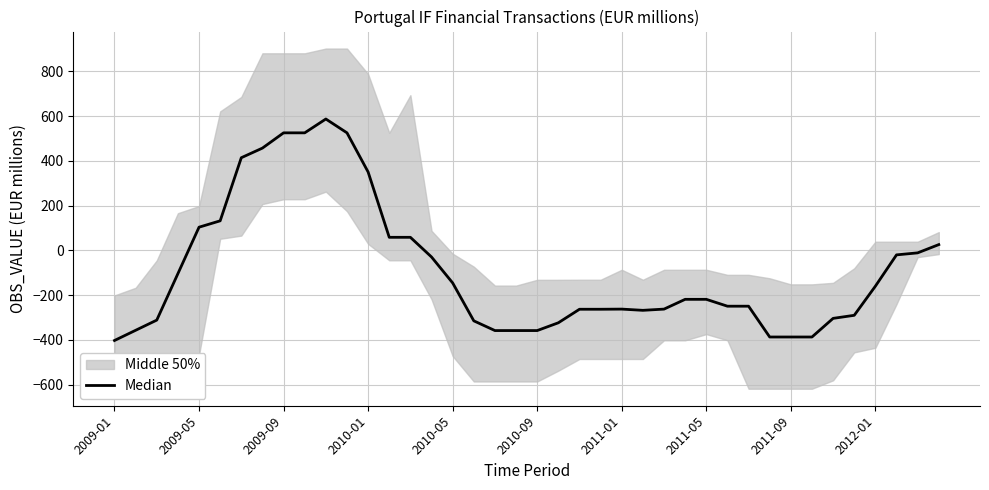

What is the average value?

-87.6